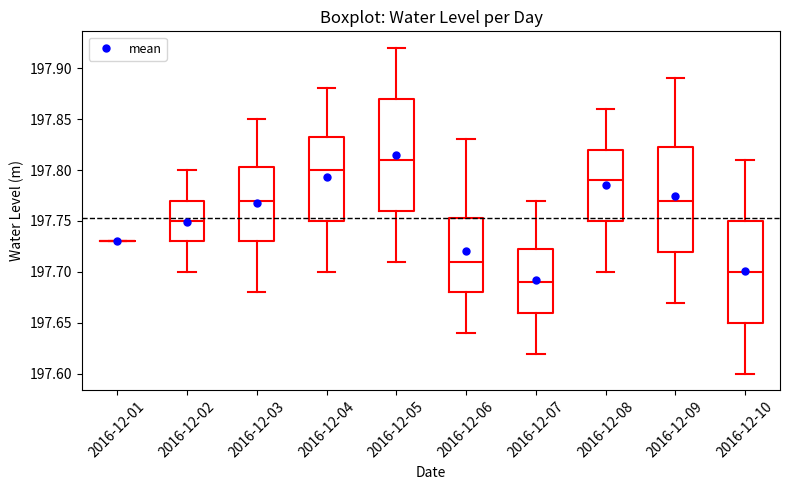

Reading left to right, transcribe this box plot: for each box, give where its median line is, the range the box spans, and where its two whiskers end, as read against the y-axis. The values are not printed on the chart, so give them approximately, as read against the axis.

2016-12-01: box collapsed to a line at 197.730, whiskers 197.730 to 197.730
2016-12-02: median 197.750, box 197.730 to 197.770, whiskers 197.700 to 197.800
2016-12-03: median 197.770, box 197.730 to 197.805, whiskers 197.680 to 197.850
2016-12-04: median 197.800, box 197.750 to 197.835, whiskers 197.700 to 197.880
2016-12-05: median 197.810, box 197.760 to 197.870, whiskers 197.710 to 197.920
2016-12-06: median 197.710, box 197.680 to 197.755, whiskers 197.640 to 197.830
2016-12-07: median 197.690, box 197.660 to 197.725, whiskers 197.620 to 197.770
2016-12-08: median 197.790, box 197.750 to 197.820, whiskers 197.700 to 197.860
2016-12-09: median 197.770, box 197.720 to 197.825, whiskers 197.670 to 197.890
2016-12-10: median 197.700, box 197.650 to 197.750, whiskers 197.600 to 197.810